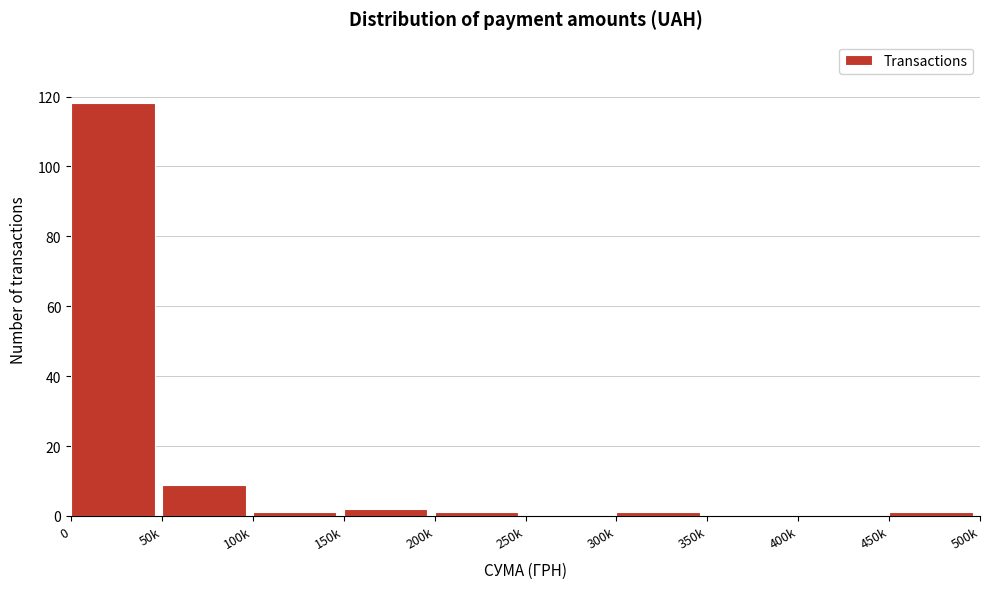

Reading right to left, extract all data points from this chart.

450k=1	400k=0	350k=0	300k=1	250k=0	200k=1	150k=2	100k=1	50k=9	0=118